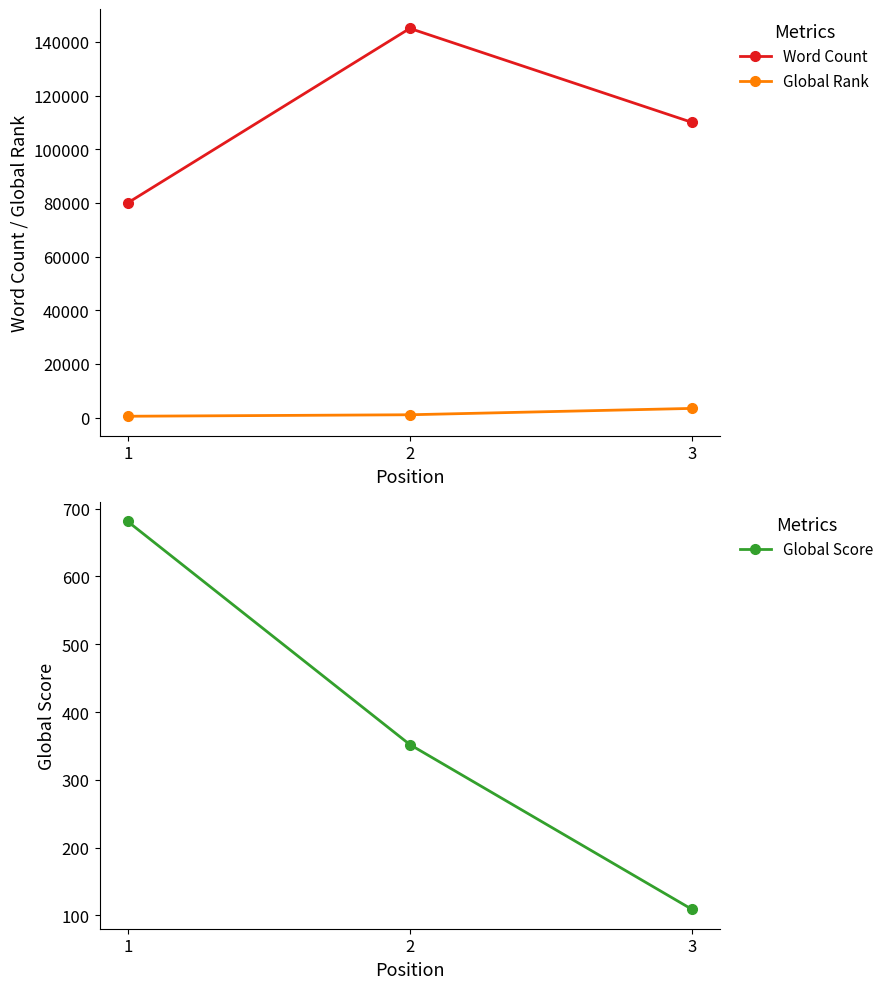

At how many categories does at least one series exceed 84114?

2